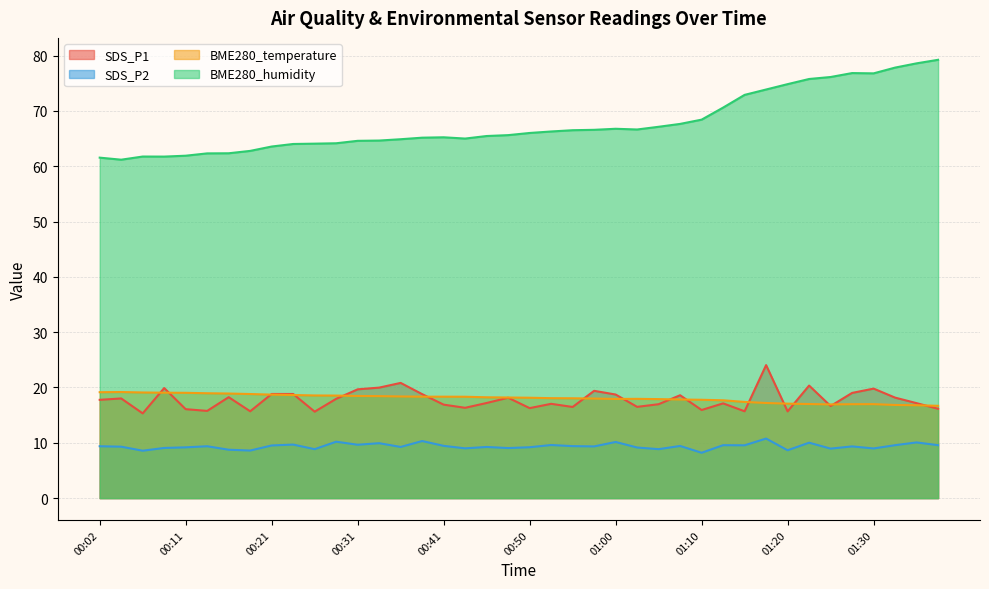

Is the value of BME280_temperature at 01:15 greater than the value of SDS_P1 at 01:32?

No